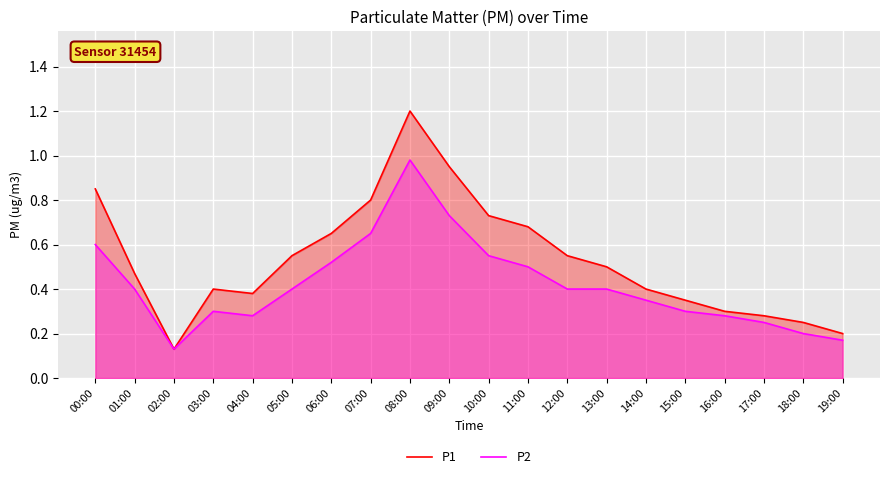

How many interior local peaks does the P1 series have?

2